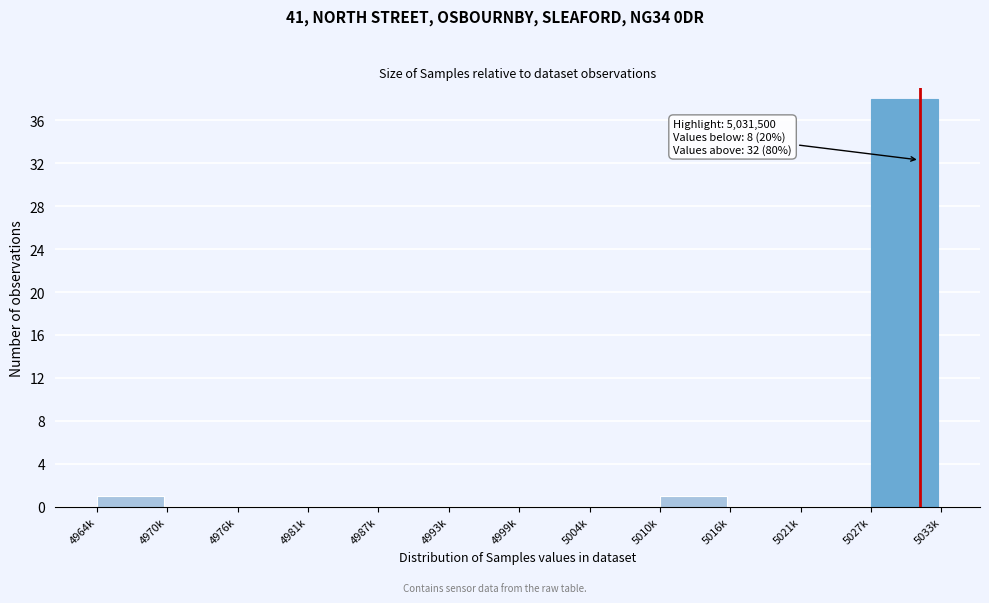

Reading right to left, what are all the values shown in this chart?

5027k=38	5021k=0	5016k=0	5010k=1	5004k=0	4999k=0	4993k=0	4987k=0	4981k=0	4976k=0	4970k=0	4964k=1